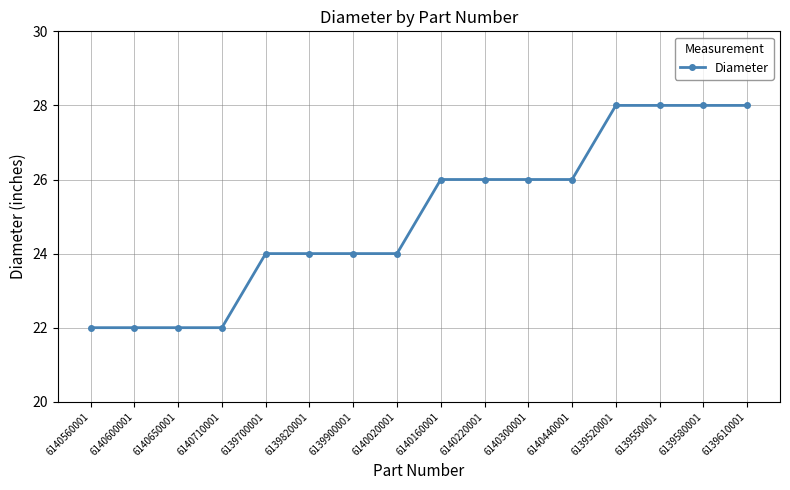

True or false: the data shows 6 at 6140650001.

False